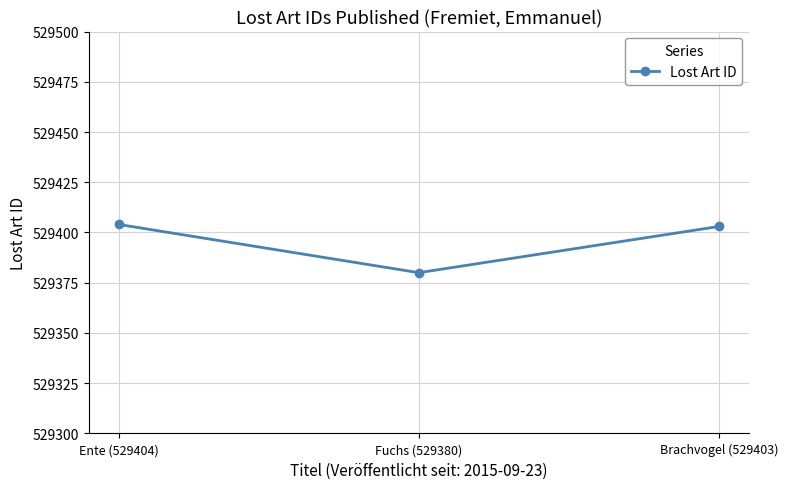

At which category does the chart reach its minimum across all series?

Fuchs (529380)